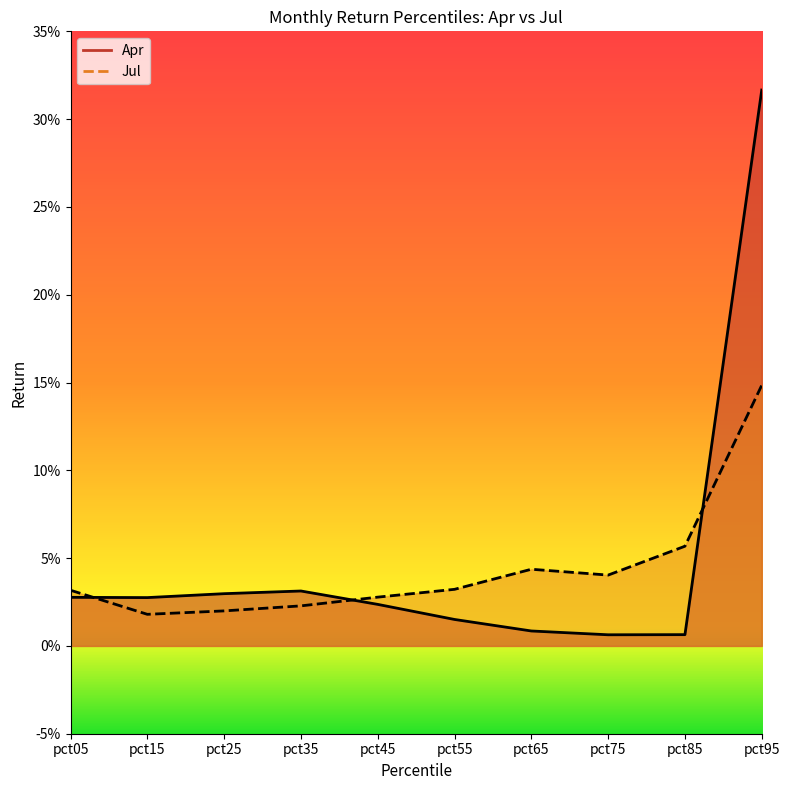

List the series in order of their peak value, lowest first.

Jul, Apr